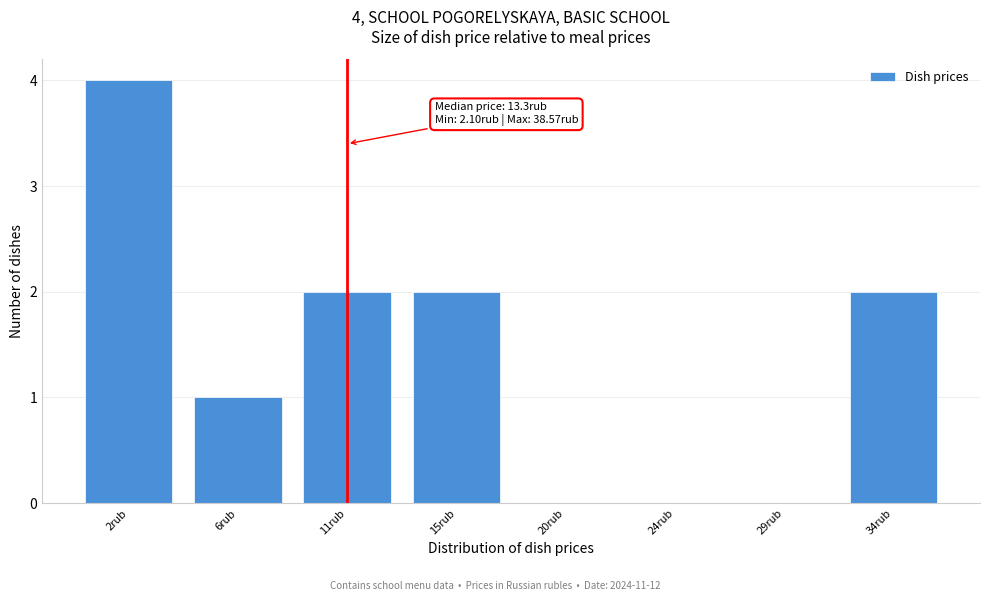

Reading right to left, what are all the values shown in this chart?

34rub=2	29rub=0	24rub=0	20rub=0	15rub=2	11rub=2	6rub=1	2rub=4